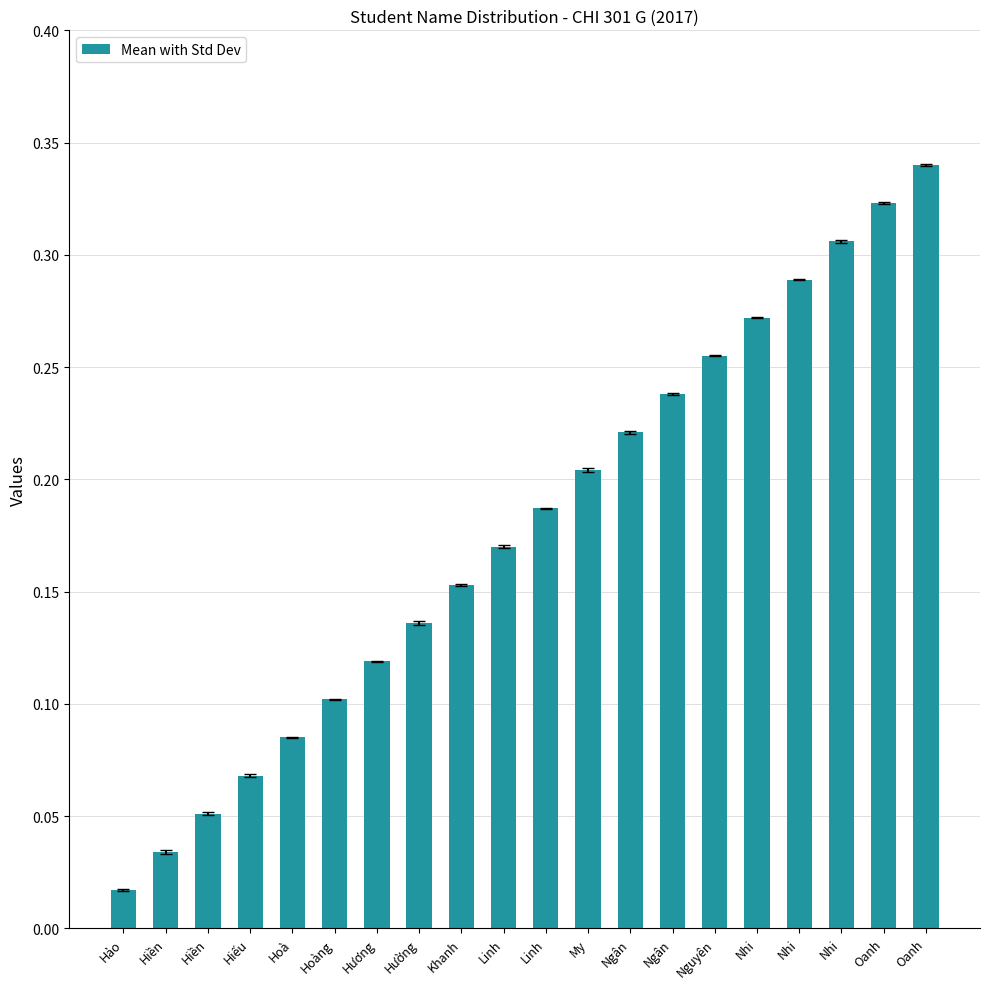

Are the bars horizontal?

No